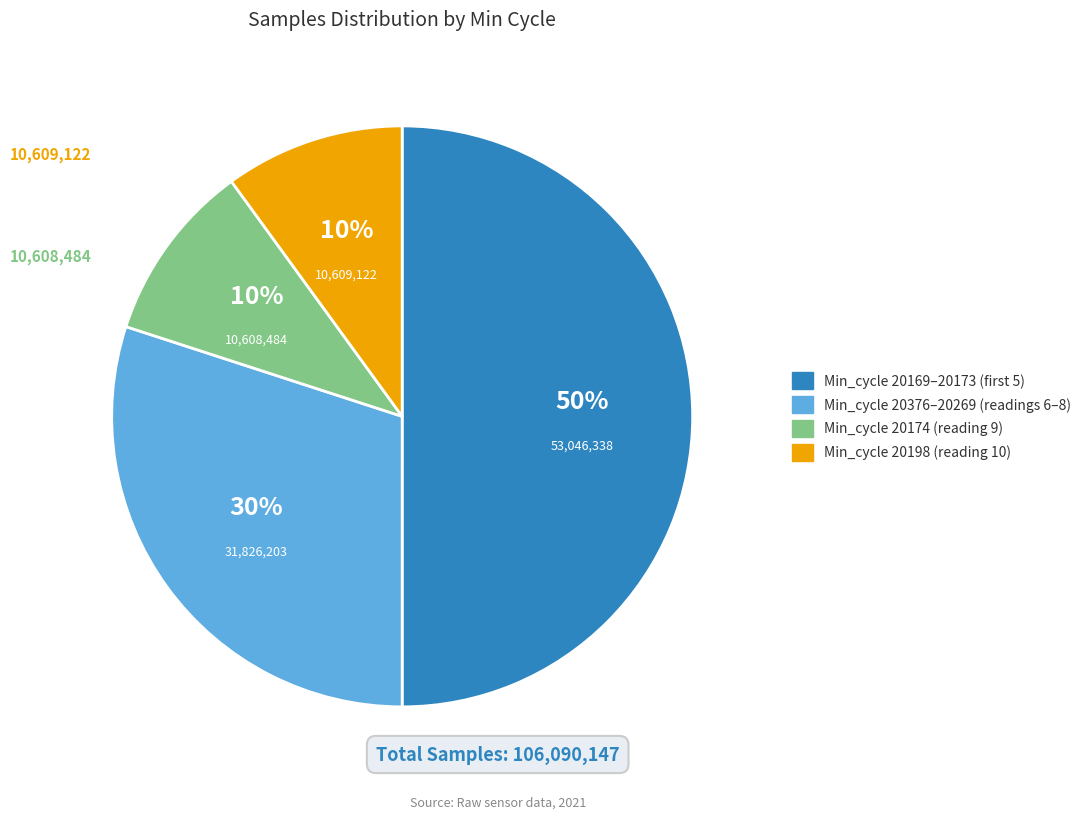

To the nearest percent, what is the average slice percentage?

25%